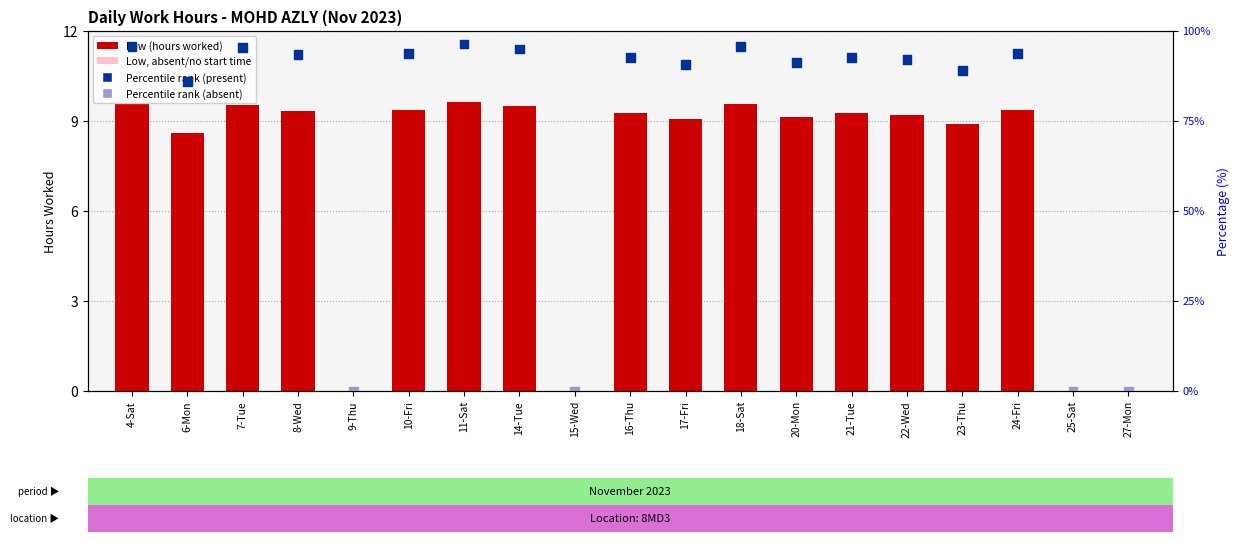

Which series contains the highest Y value?

Percentile rank